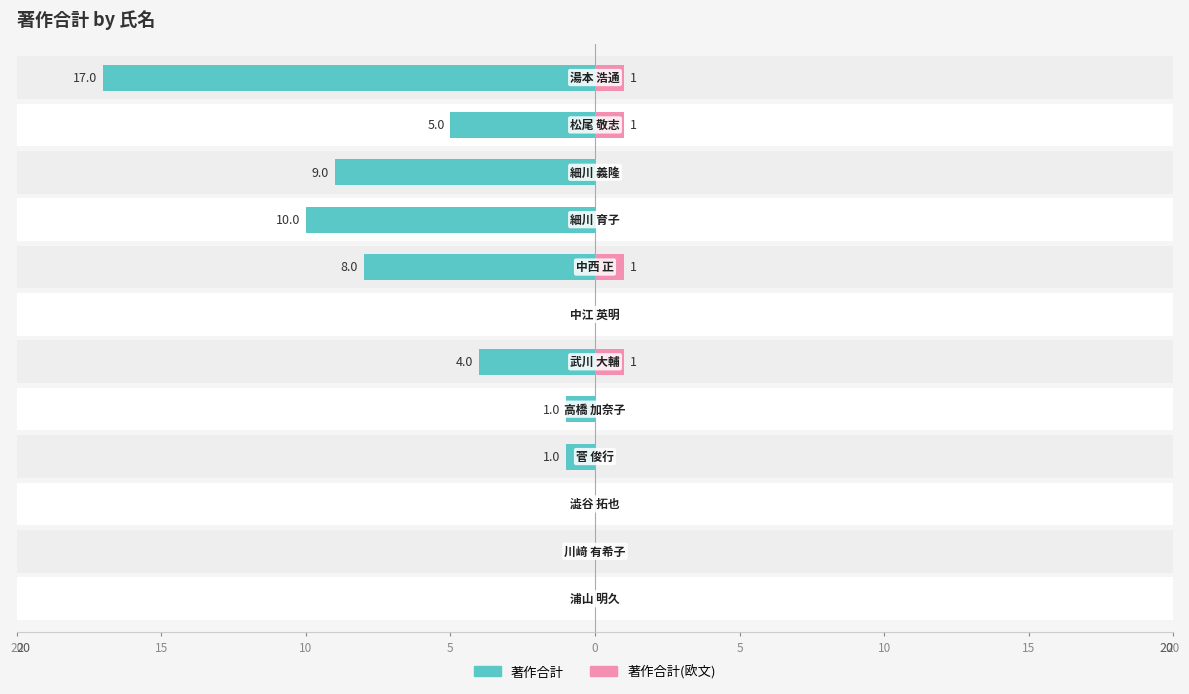

Is it true that 著作合計(欧文) equals 0 at 0?

True